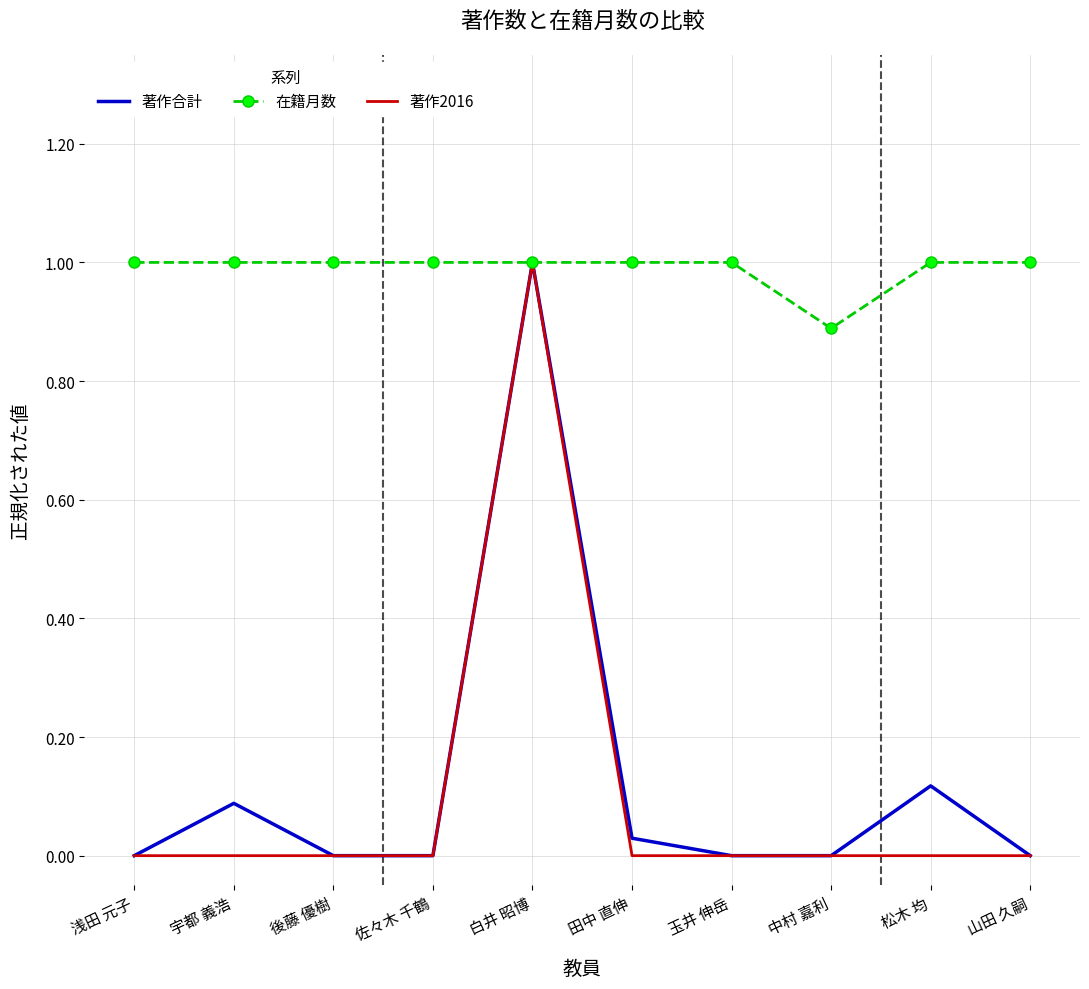

At how many categories does at least one series exceed 0?

10